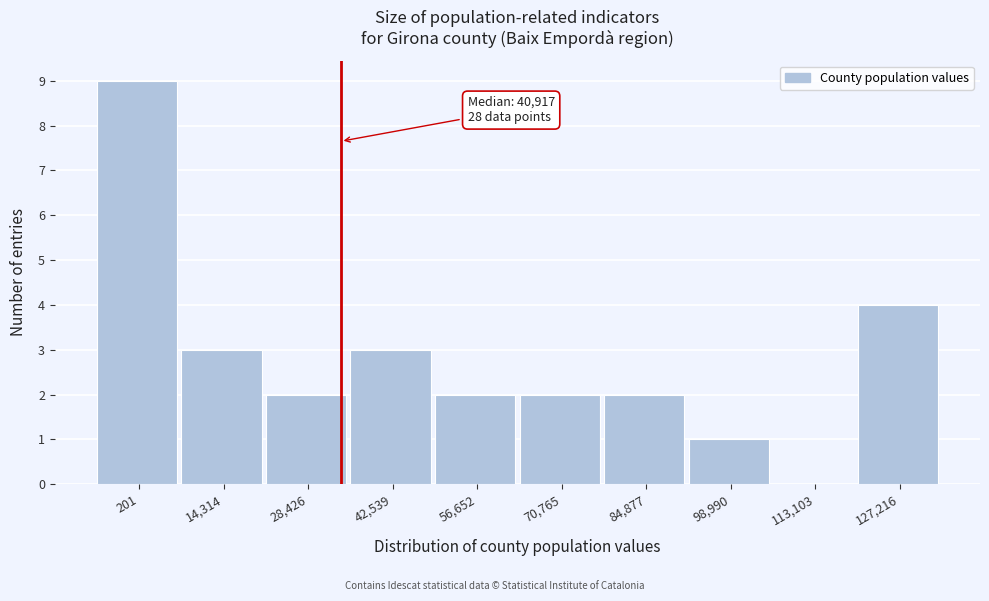

Reading right to left, what are all the values shown in this chart?

127,216=4	113,103=0	98,990=1	84,877=2	70,765=2	56,652=2	42,539=3	28,426=2	14,314=3	201=9